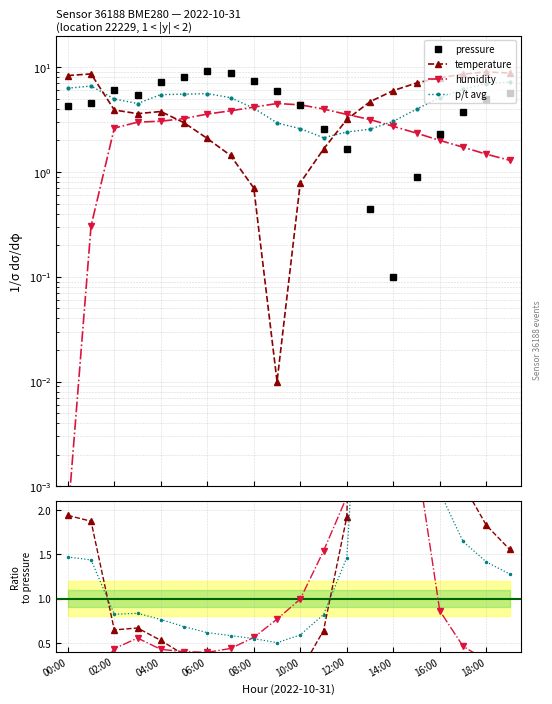

True or false: p/t avg has a value of 0.2 at 08:00.

False